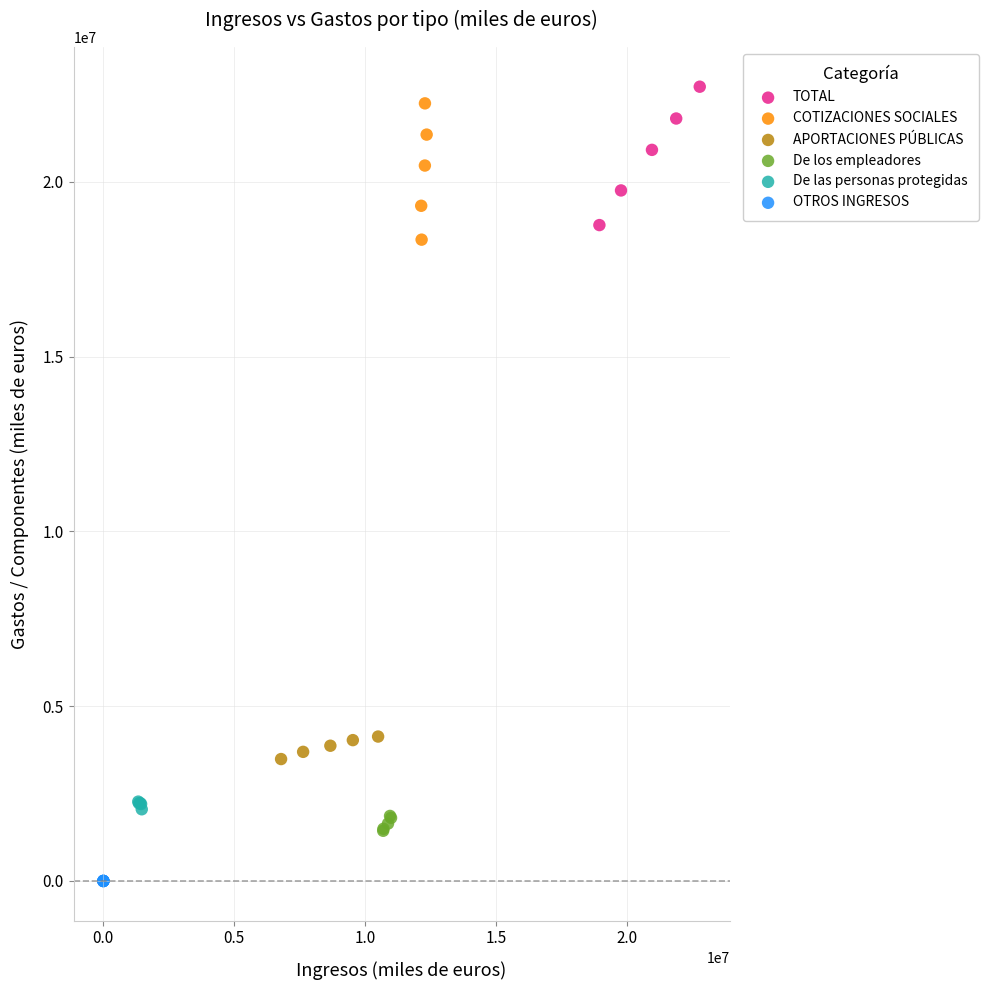

Which series has the widest spread of Y values?

TOTAL